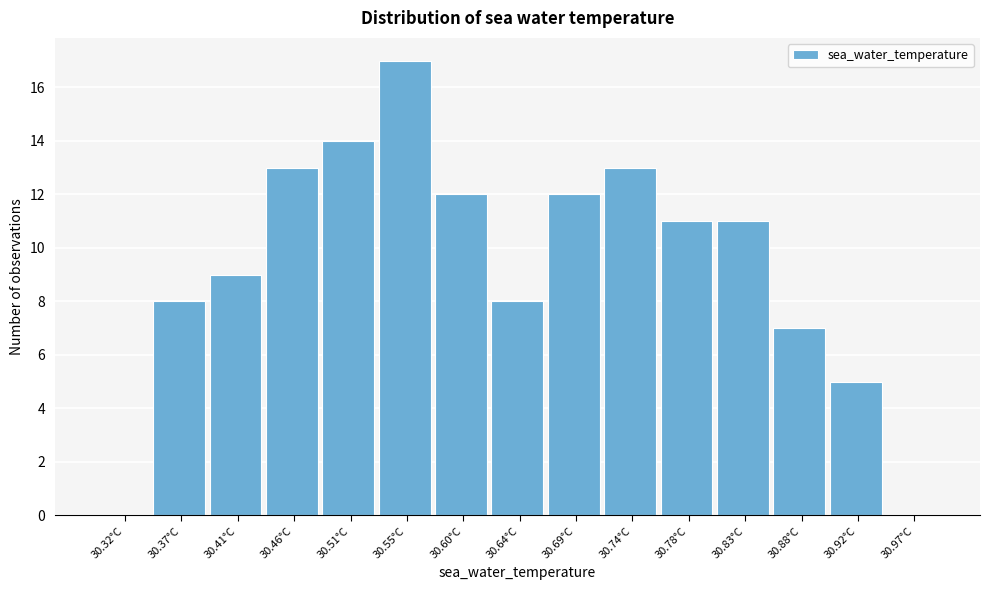

Reading left to right, list every bar in this chart as the range it spans on the x-axis followed by its height. Neither the bar edges nor the heights are printed on the chart, so give them approximately, as read against the axes.

30.300 to 30.346: 0
30.346 to 30.392: 8
30.392 to 30.438: 9
30.438 to 30.484: 13
30.484 to 30.530: 14
30.530 to 30.576: 17
30.576 to 30.622: 12
30.622 to 30.668: 8
30.668 to 30.714: 12
30.714 to 30.760: 13
30.760 to 30.806: 11
30.806 to 30.852: 11
30.852 to 30.898: 7
30.898 to 30.944: 5
30.944 to 30.990: 0